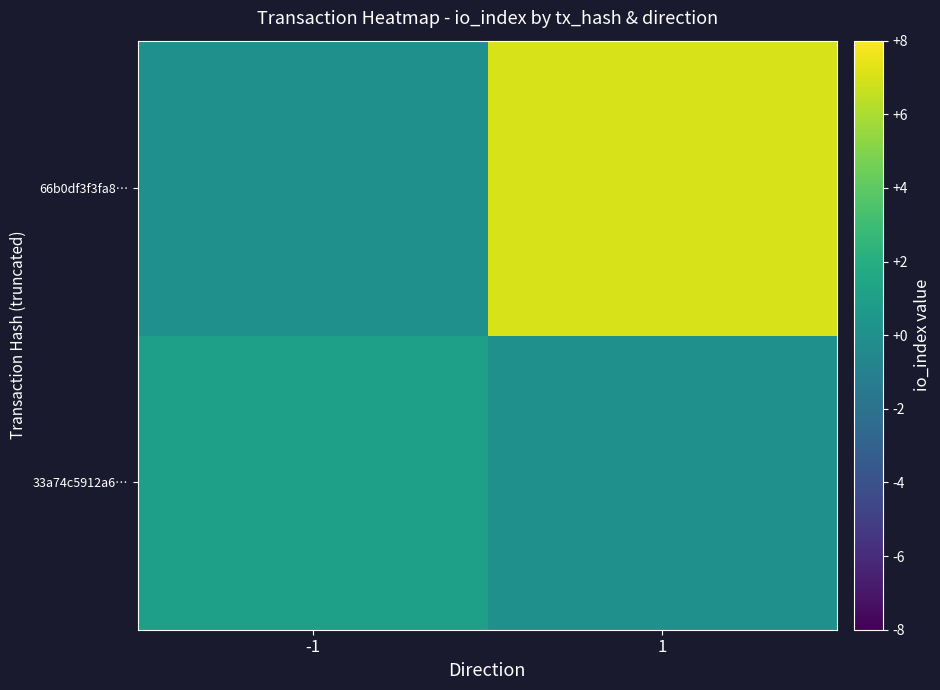

Which has a higher value, 1 or -1?

-1